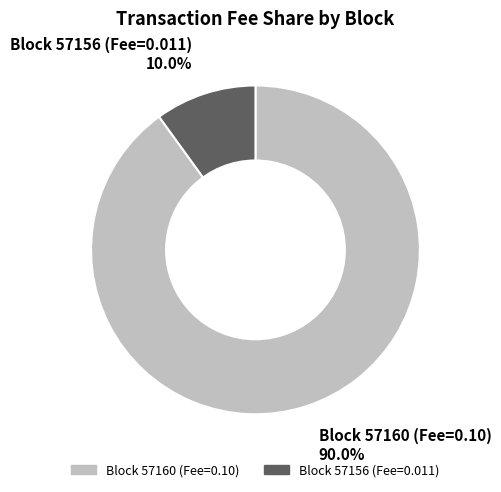

Which slice is the largest?

Block 57160 (Fee=0.10)